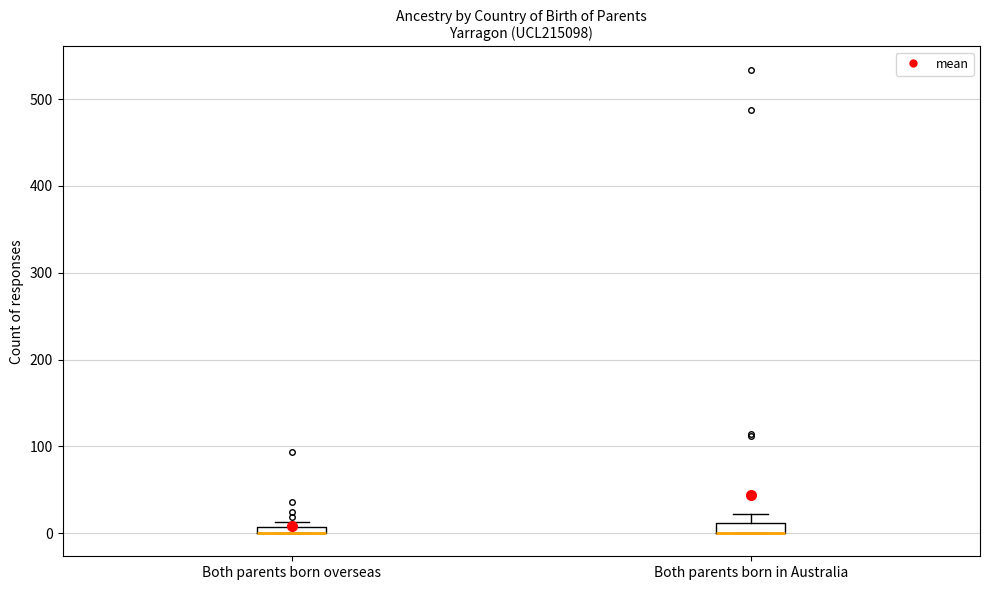

Where is the lower edge of the box for Both parents born overseas on the y-axis? The values are not printed on the chart, so give them approximately, as read against the axis.

0